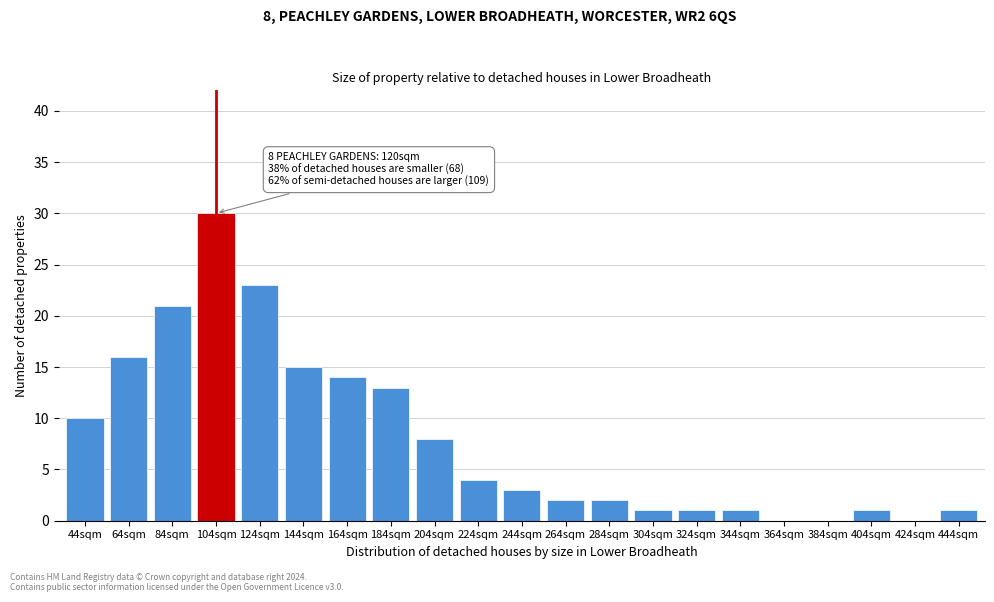

Reading right to left, transcribe all the data shown in this chart.

444sqm=1	424sqm=0	404sqm=1	384sqm=0	364sqm=0	344sqm=1	324sqm=1	304sqm=1	284sqm=2	264sqm=2	244sqm=3	224sqm=4	204sqm=8	184sqm=13	164sqm=14	144sqm=15	124sqm=23	104sqm=30	84sqm=21	64sqm=16	44sqm=10